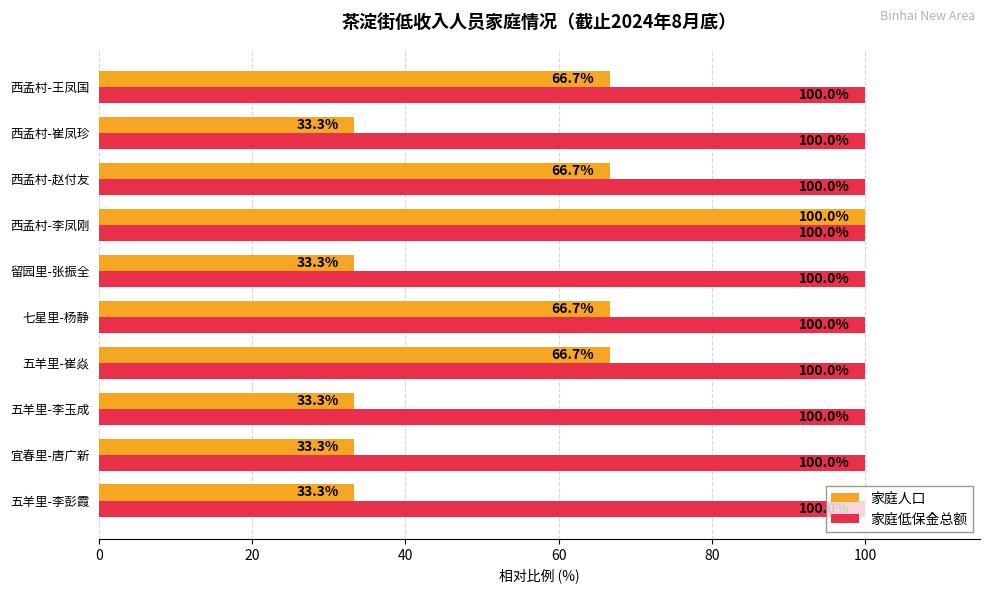

Which series has the widest spread of values?

家庭人口